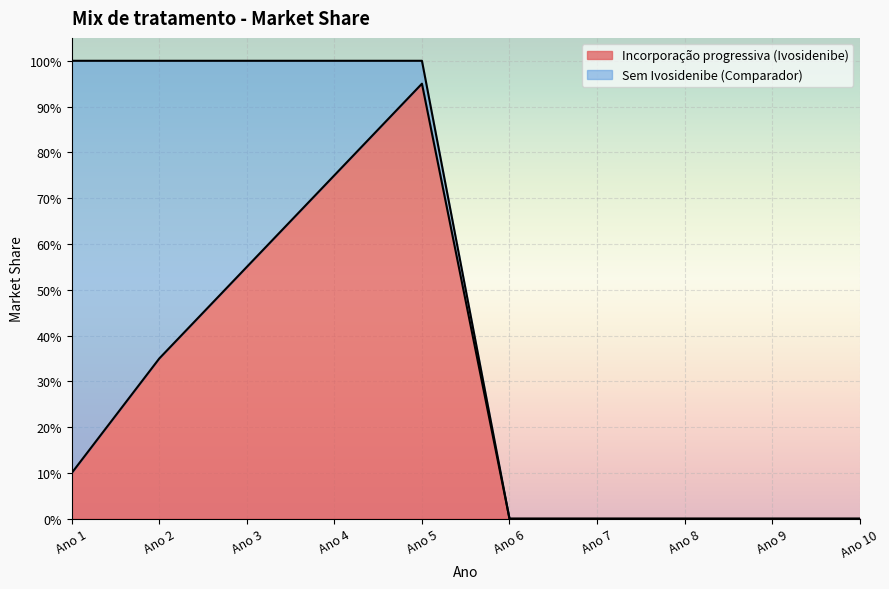

Does the chart display data point markers on the line(s)?

No